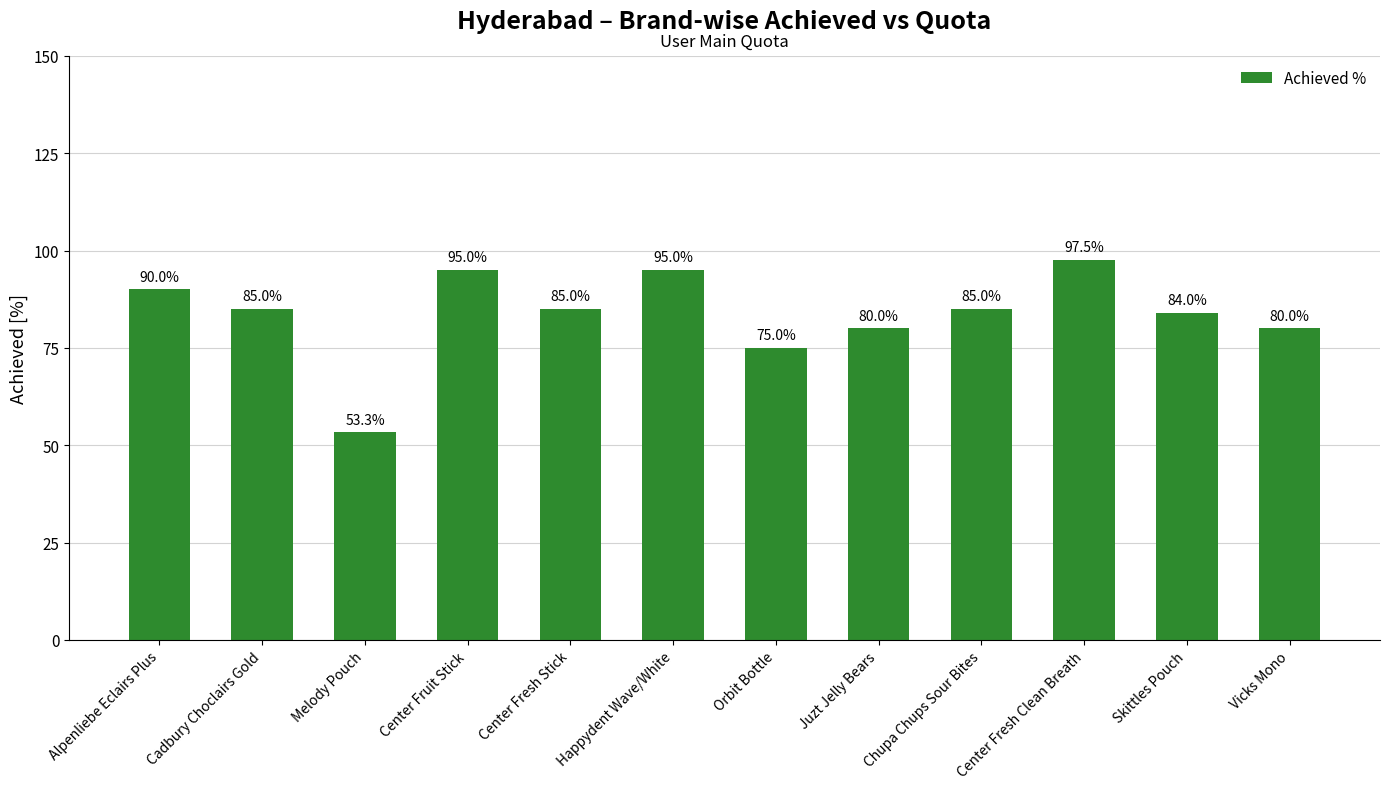

Which label corresponds to the smallest value in the chart?

Melody Pouch